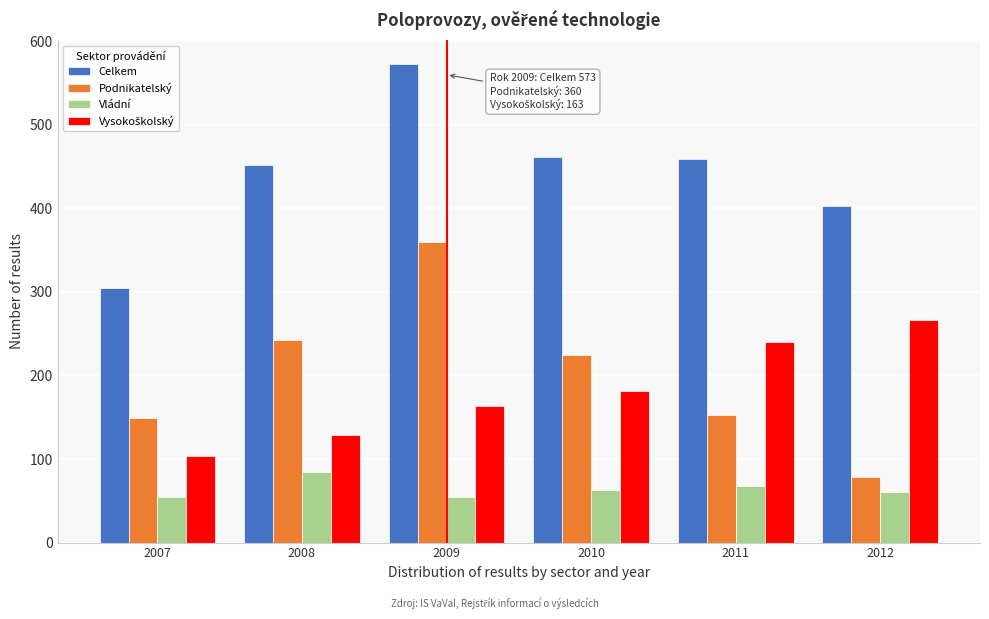

What is the total value across all series at 2012?

808